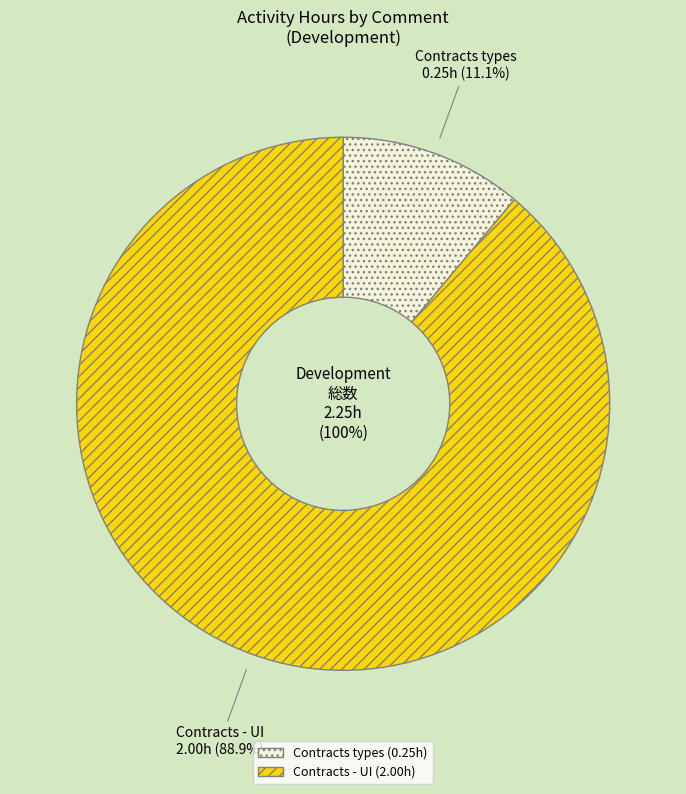

Rank the categories by value from highest to lowest.

Contracts - UI, Contracts types